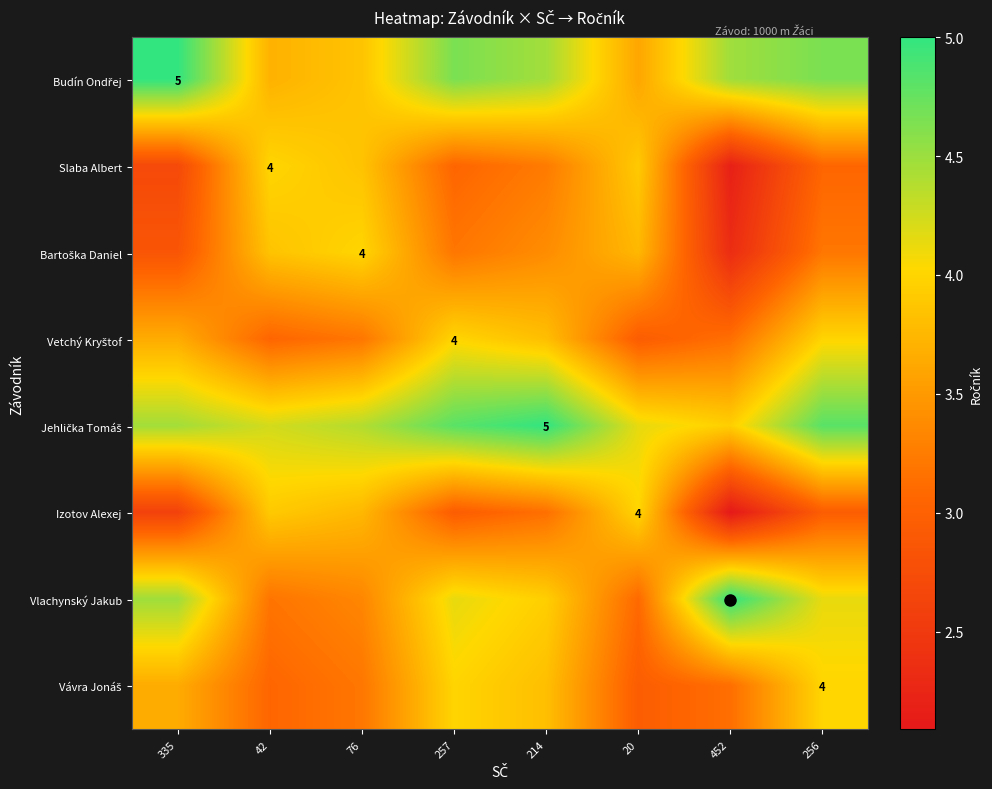

What is the minimum value for Jehlička Tomáš?

3.9